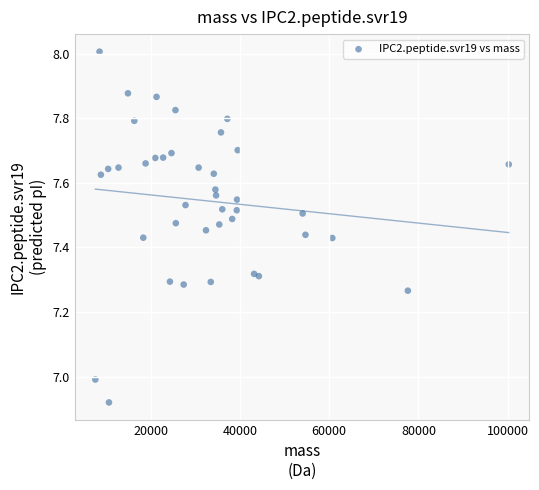

What is the range of X values (max minus min)?

92645.7